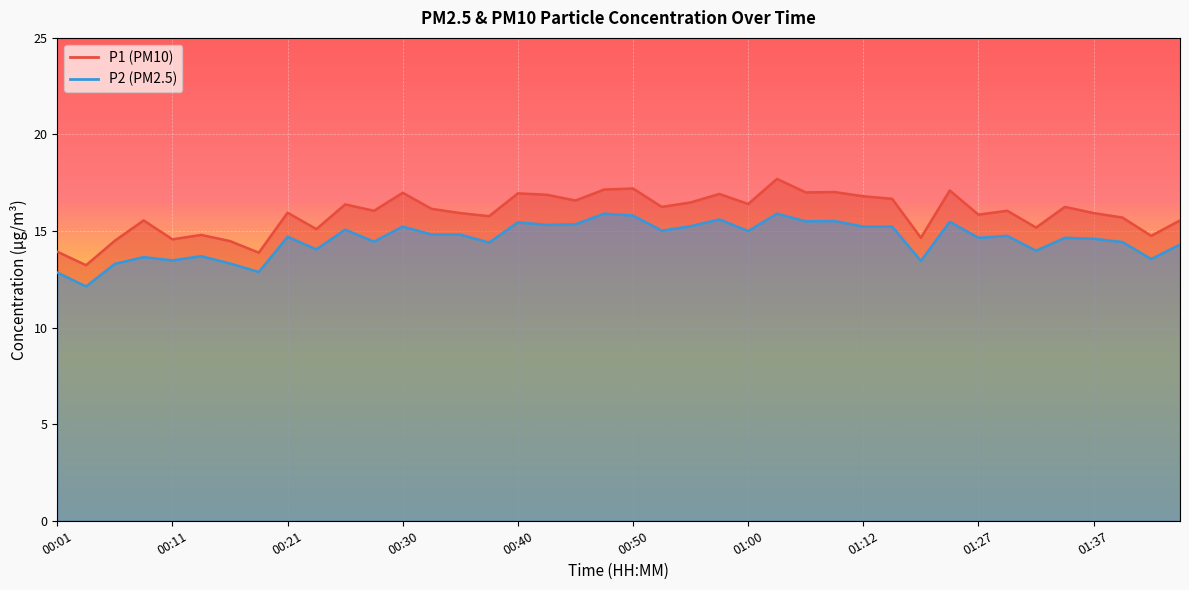

True or false: P2 line has a value of 15.3 at 17.

True